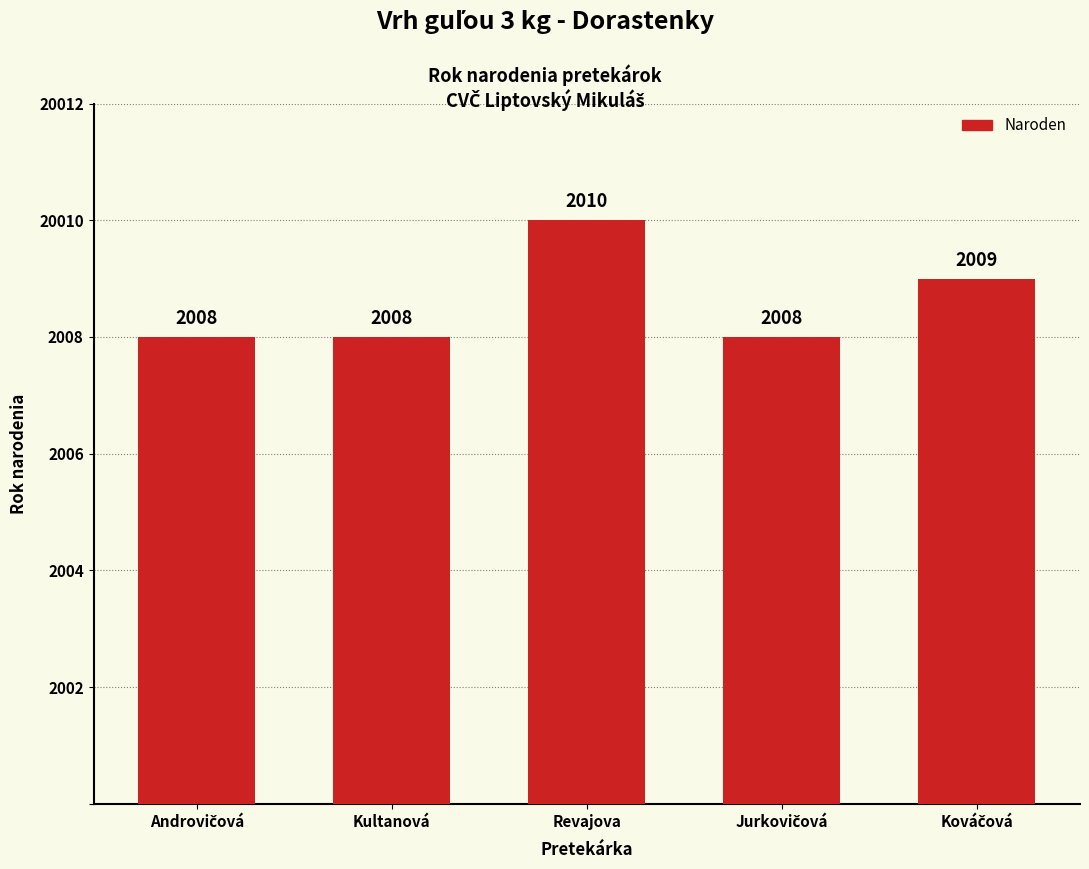

The chart shows a value of 3 at Kultanová. True or false?

False